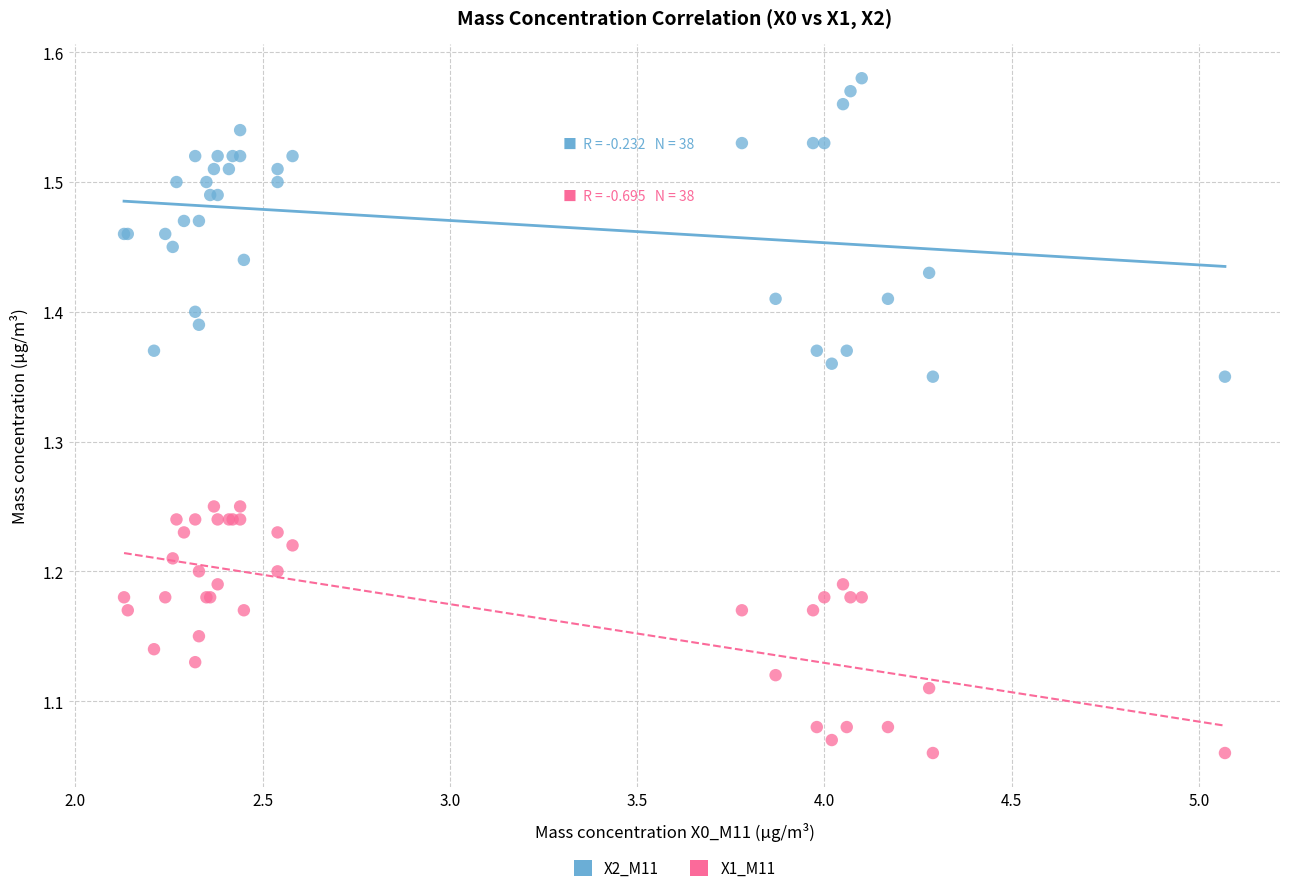

Which series has the widest spread of Y values?

X2_M11